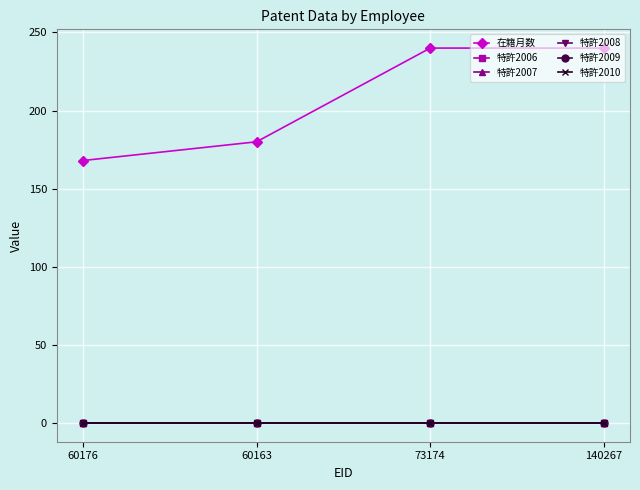

Between 60163 and 140267, which series saw the biggest shift?

在籍月数